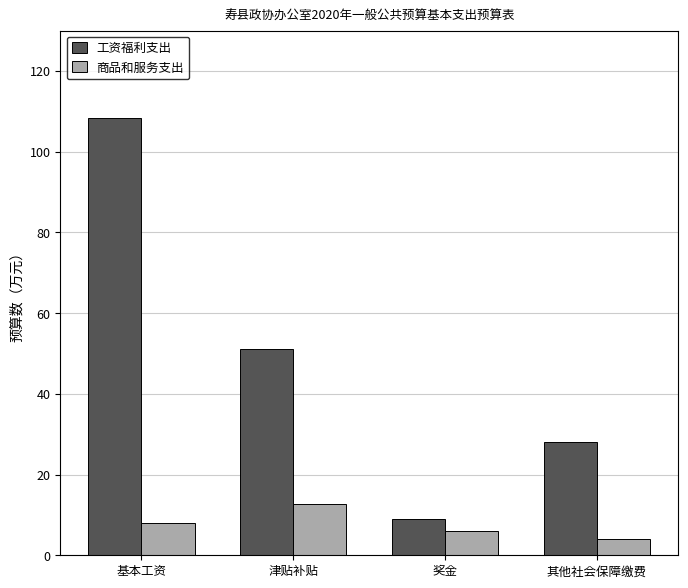

What is the difference between the maximum and minimum values in the 商品和服务支出 series?

8.6